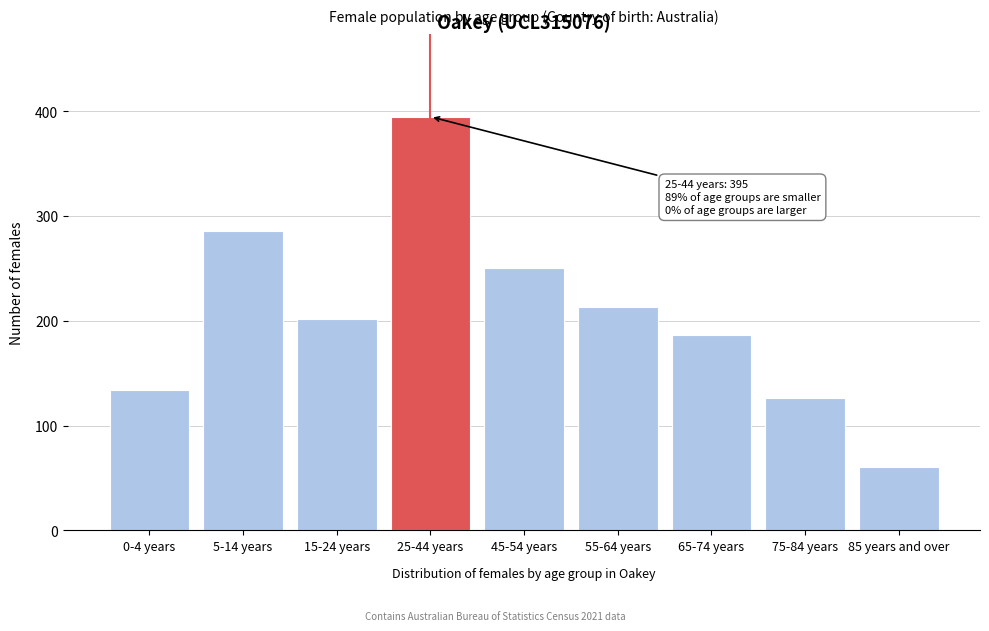

Reading left to right, transcribe all the data shown in this chart.

0-4 years=134	5-14 years=286	15-24 years=202	25-44 years=395	45-54 years=251	55-64 years=213	65-74 years=187	75-84 years=126	85 years and over=61